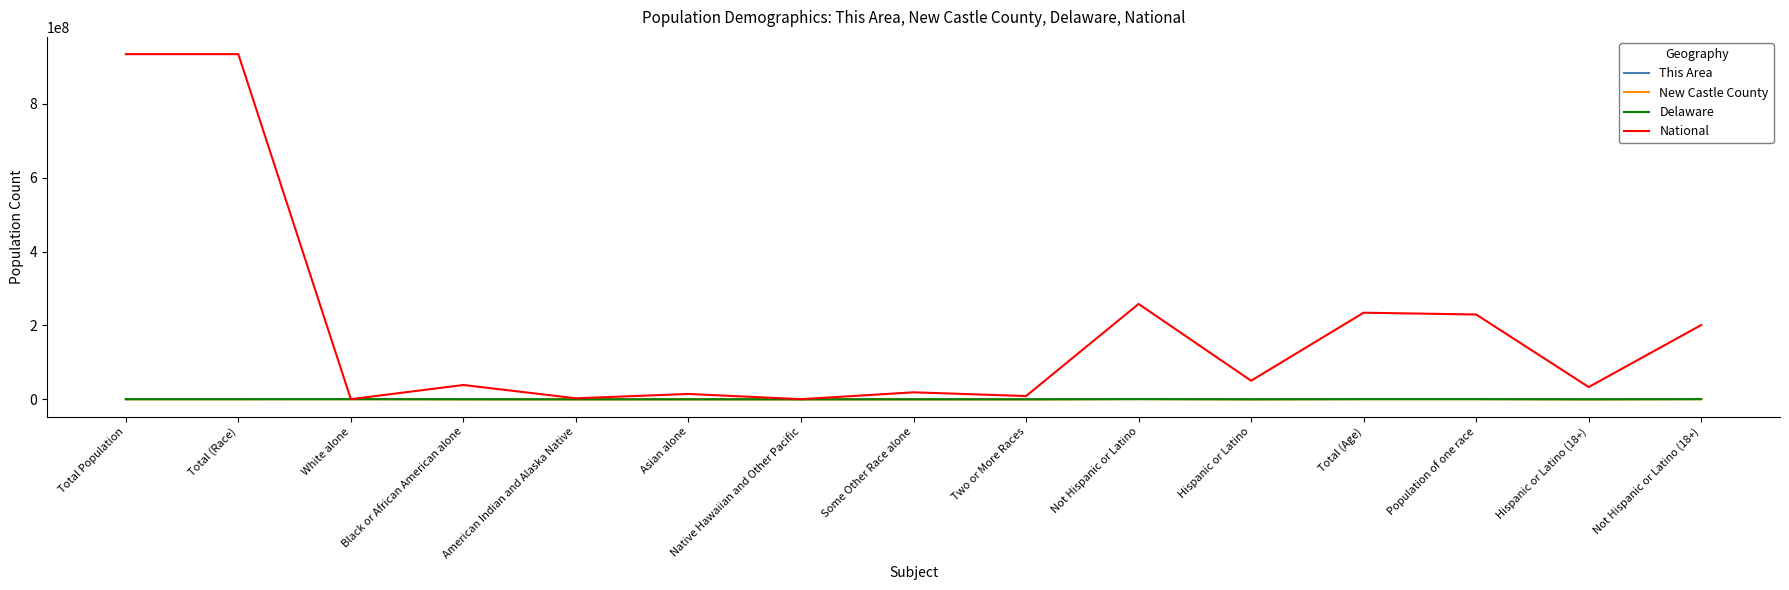

Which series has the widest spread of values?

National